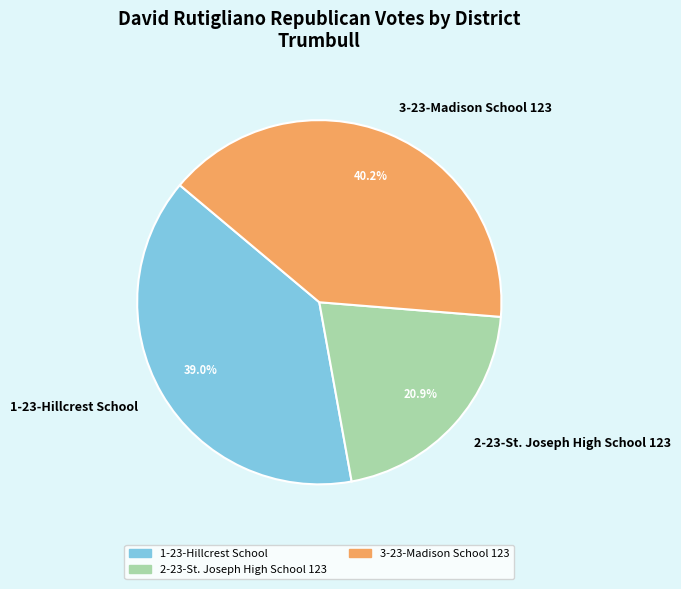

What is the smallest slice in the pie chart?

2-23-St. Joseph High School 123